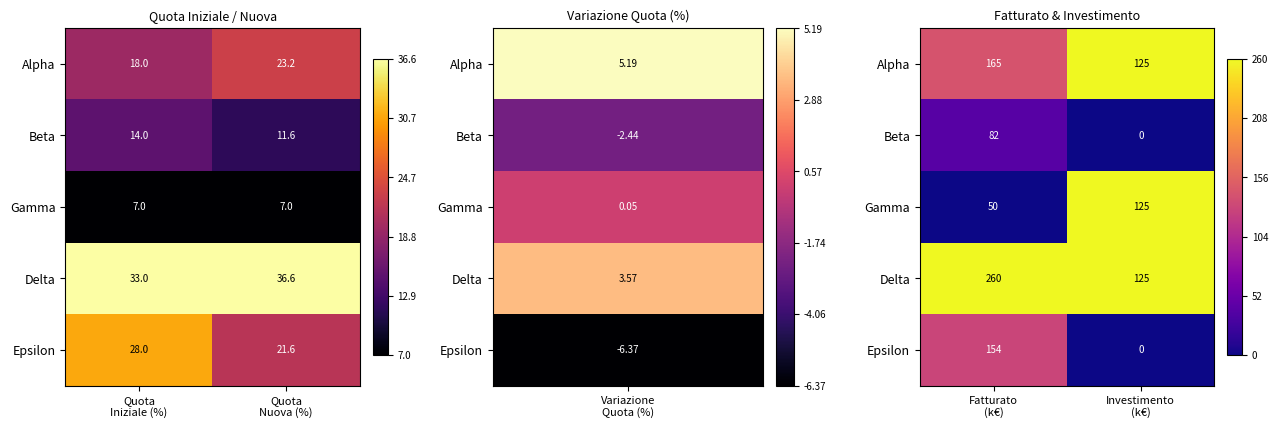

Which series has the largest total across all categories?

Delta